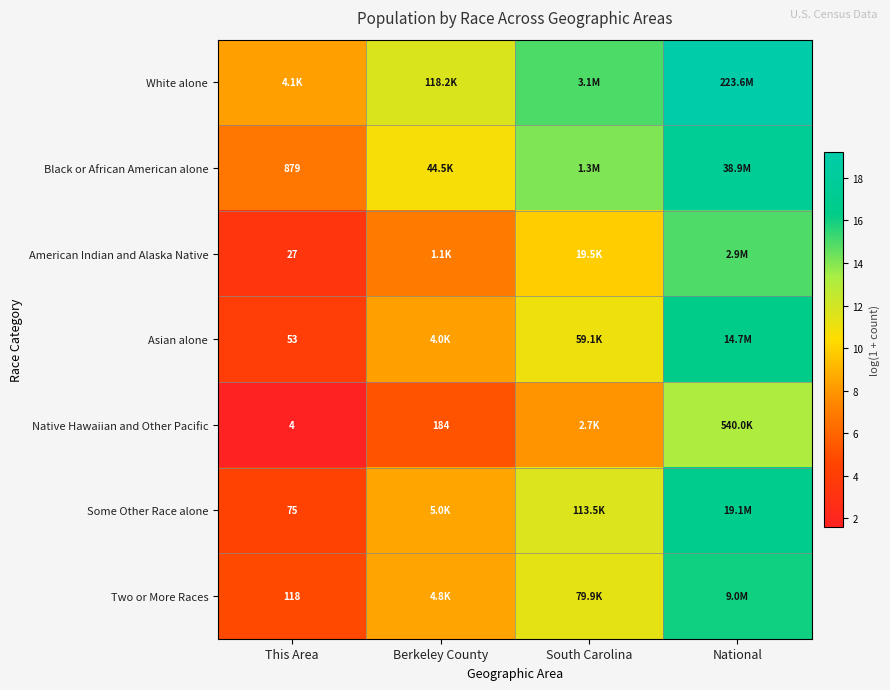

What is the spread (max minus min) of values at National?

6.0